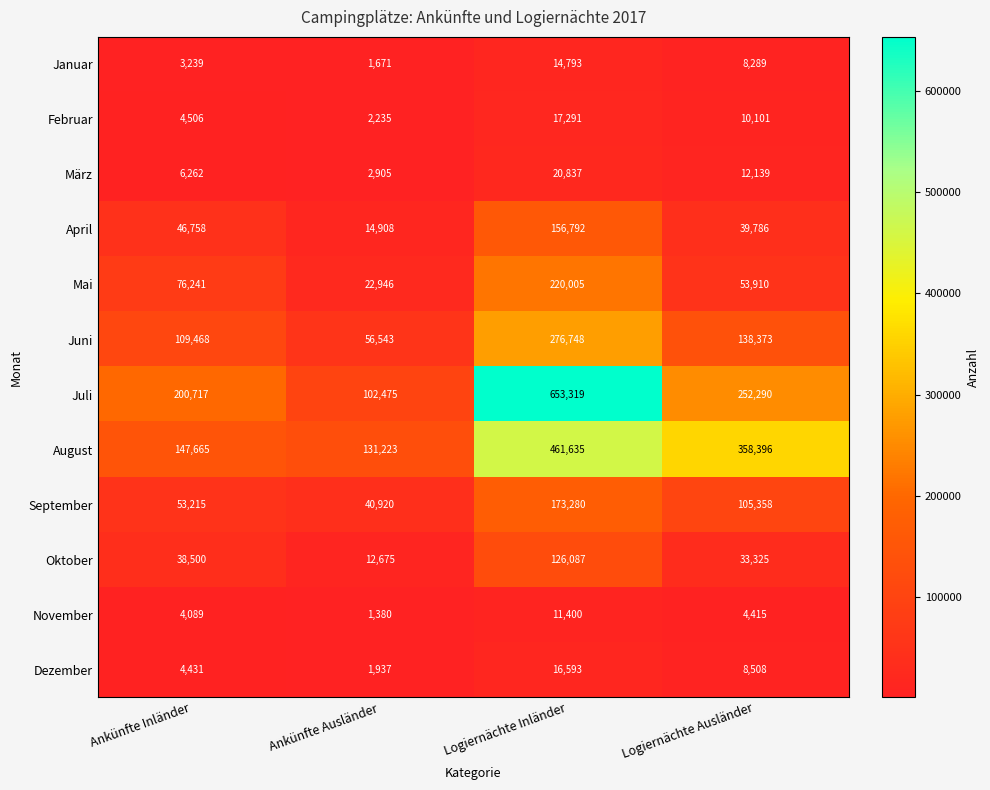

At which category does the chart reach its minimum across all series?

Ankünfte Ausländer